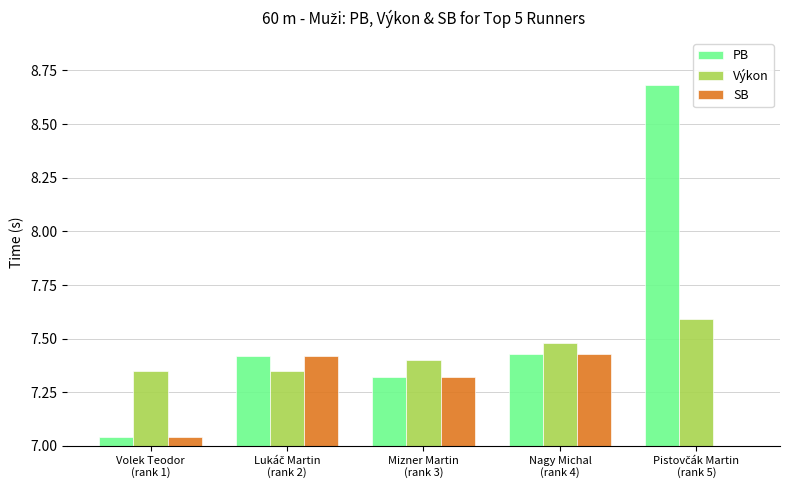

How many data points does each series have?

5